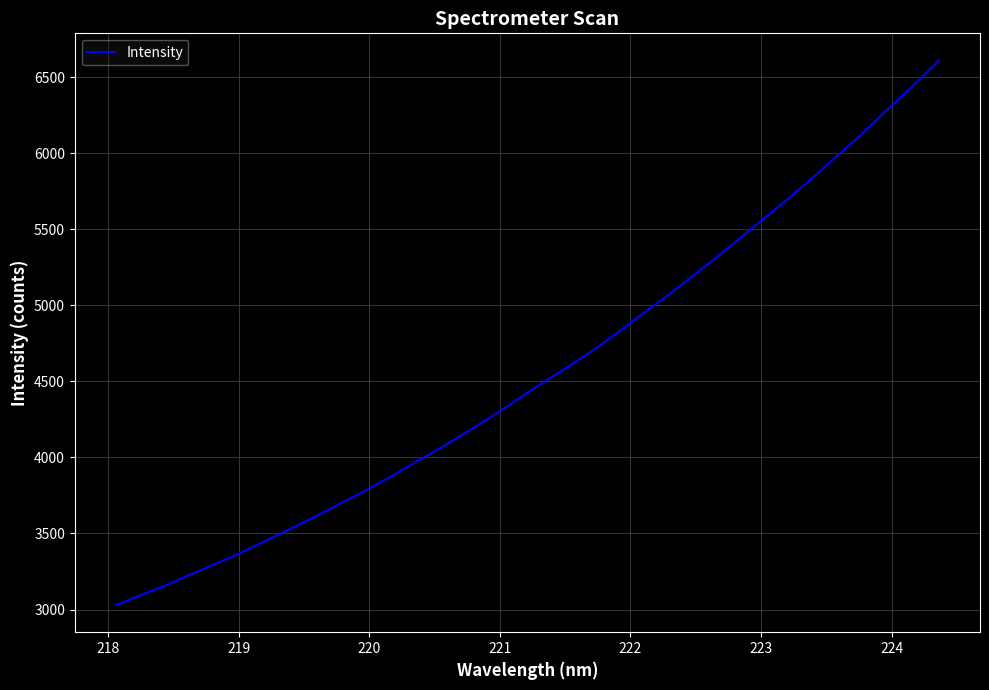

True or false: the data has more than 0 interior local peaks.

False